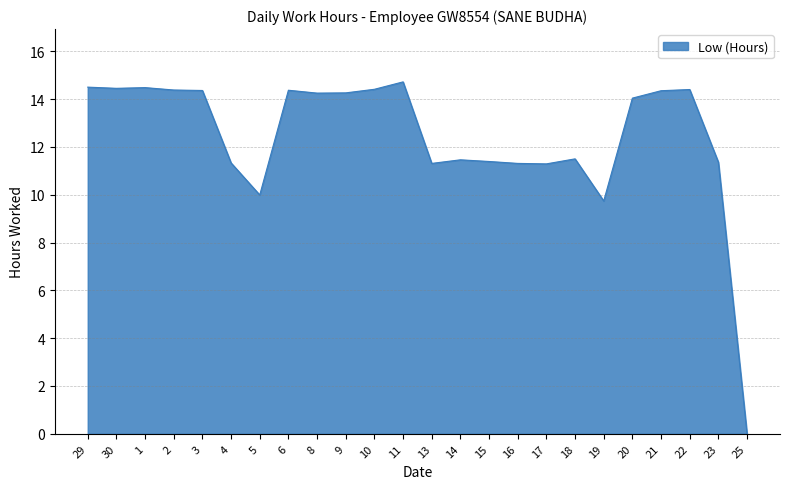

What is the change in value from 9 to 25?

-14.3